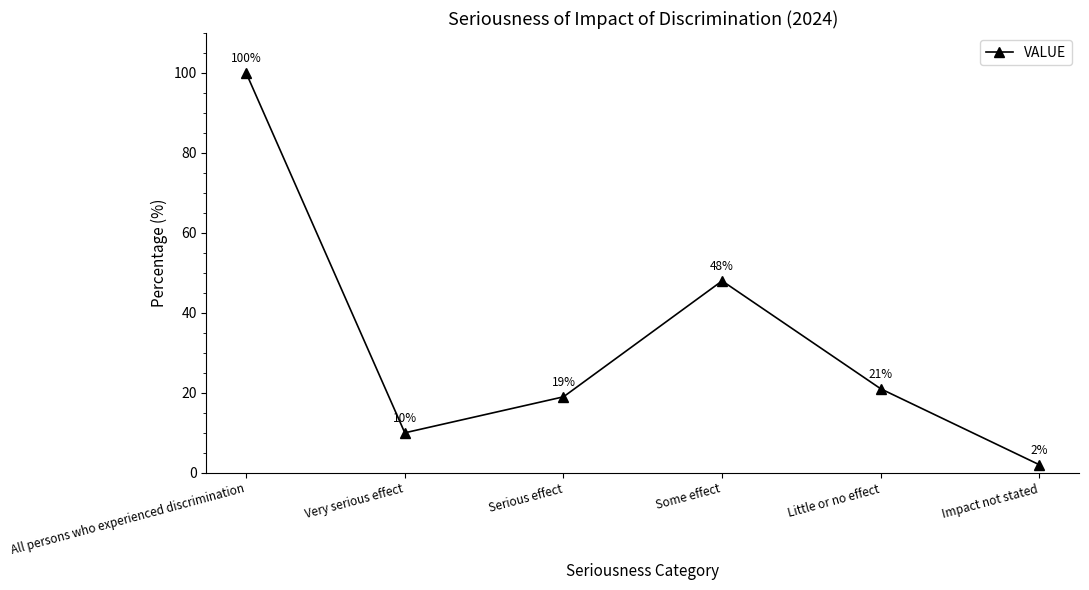

Rank the categories by value from highest to lowest.

All persons who experienced discrimination, Some effect, Little or no effect, Serious effect, Very serious effect, Impact not stated